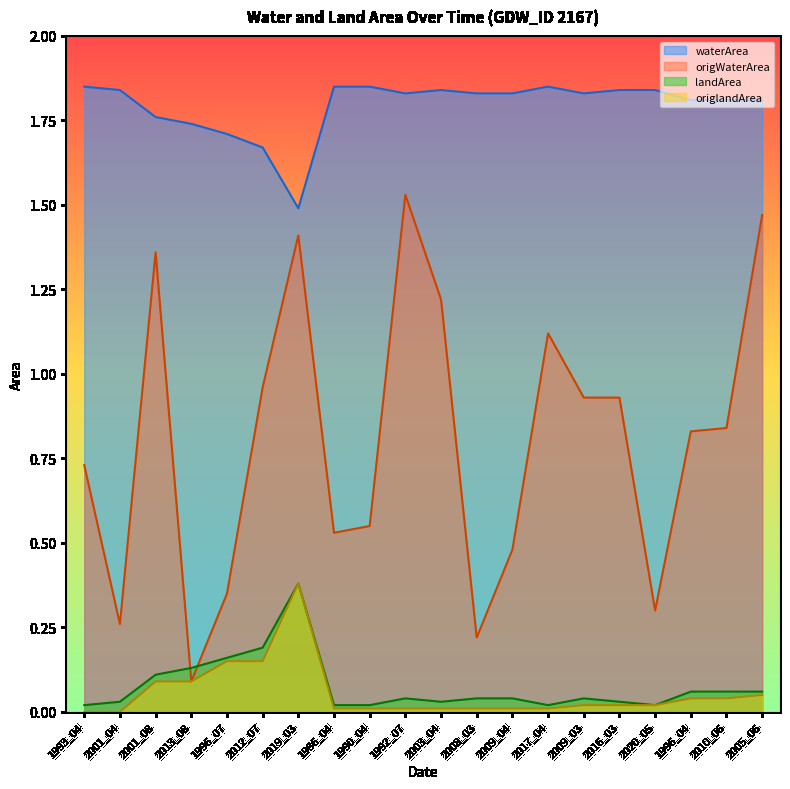

Reading right to left, transcribe all the data shown in this chart.

waterArea: 2005_06=1.8	2010_06=1.8	1996_04=1.8	2020_05=1.8	2016_03=1.8	2009_03=1.8	2017_04=1.9	2009_04=1.8	2008_03=1.8	2003_04=1.8	1992_07=1.8	1990_04=1.9	1986_04=1.9	2019_03=1.5	2012_07=1.7	1996_07=1.7	2013_08=1.7	2001_08=1.8	2001_04=1.8	1993_04=1.9
origWaterArea: 2005_06=1.5	2010_06=0.8	1996_04=0.8	2020_05=0.3	2016_03=0.9	2009_03=0.9	2017_04=1.1	2009_04=0.5	2008_03=0.2	2003_04=1.2	1992_07=1.5	1990_04=0.6	1986_04=0.5	2019_03=1.4	2012_07=1.0	1996_07=0.3	2013_08=0.1	2001_08=1.4	2001_04=0.3	1993_04=0.7
landArea: 2005_06=0.1	2010_06=0.1	1996_04=0.1	2020_05=0.0	2016_03=0.0	2009_03=0.0	2017_04=0.0	2009_04=0.0	2008_03=0.0	2003_04=0.0	1992_07=0.0	1990_04=0.0	1986_04=0.0	2019_03=0.4	2012_07=0.2	1996_07=0.2	2013_08=0.1	2001_08=0.1	2001_04=0.0	1993_04=0.0
origlandArea: 2005_06=0.1	2010_06=0.0	1996_04=0.0	2020_05=0.0	2016_03=0.0	2009_03=0.0	2017_04=0.0	2009_04=0.0	2008_03=0.0	2003_04=0.0	1992_07=0.0	1990_04=0.0	1986_04=0.0	2019_03=0.4	2012_07=0.1	1996_07=0.1	2013_08=0.1	2001_08=0.1	2001_04=0.0	1993_04=0.0